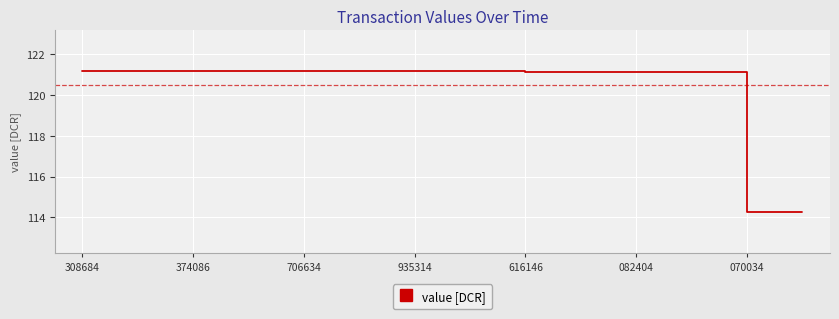

What is the greatest value displayed?

121.2